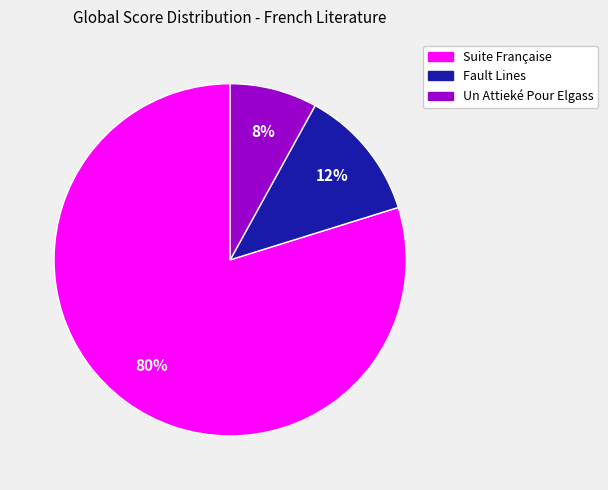

True or false: Suite Française accounts for 91% of the total.

False